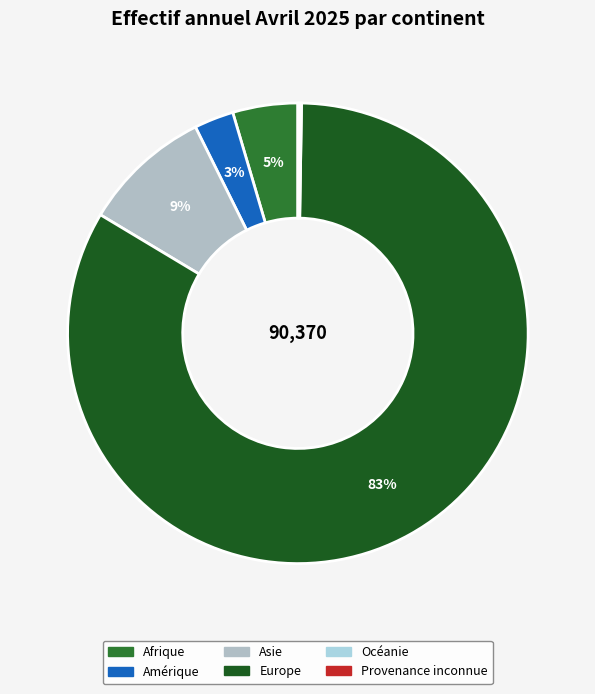

Rank the categories by value from lowest to highest.

Océanie, Provenance inconnue, Amérique, Afrique, Asie, Europe